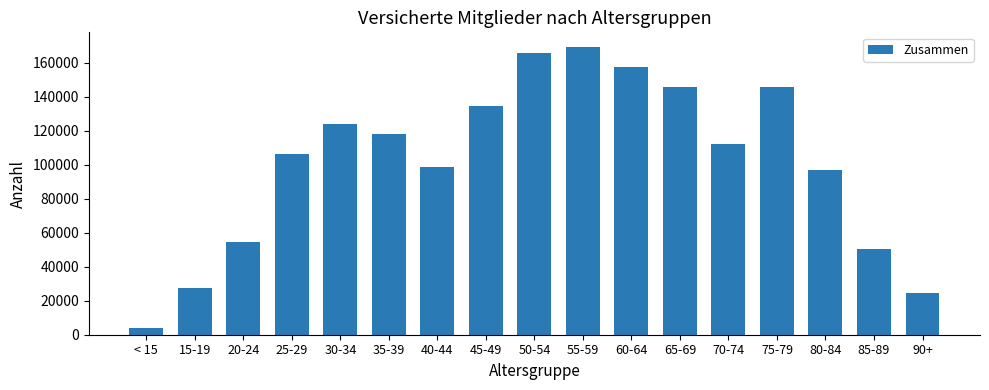

The chart shows a value of 98317 at 40-44. True or false?

True